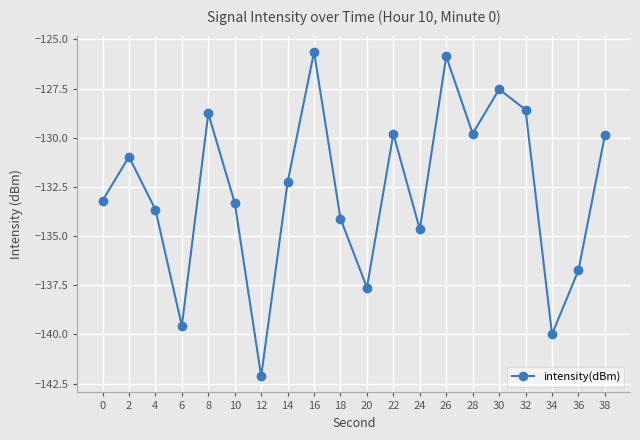

Read the value at 36.

-136.7